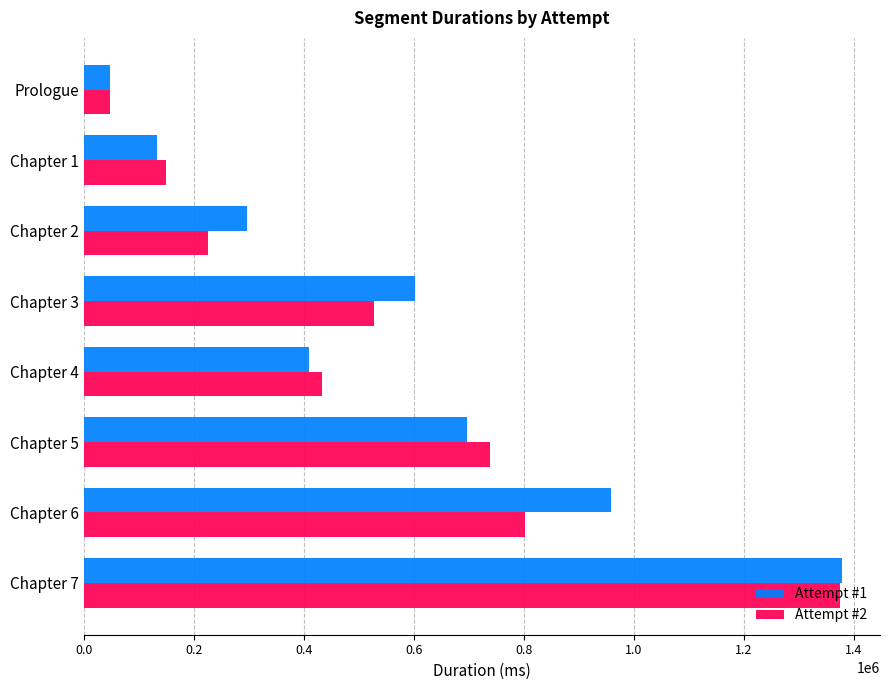

At which label is Attempt #1 closest to 713053?

Chapter 5